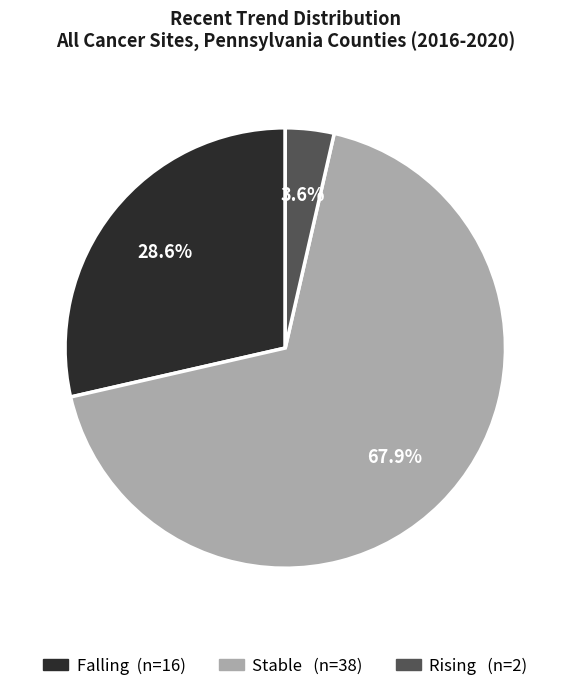

Is there a majority slice in this chart?

Yes